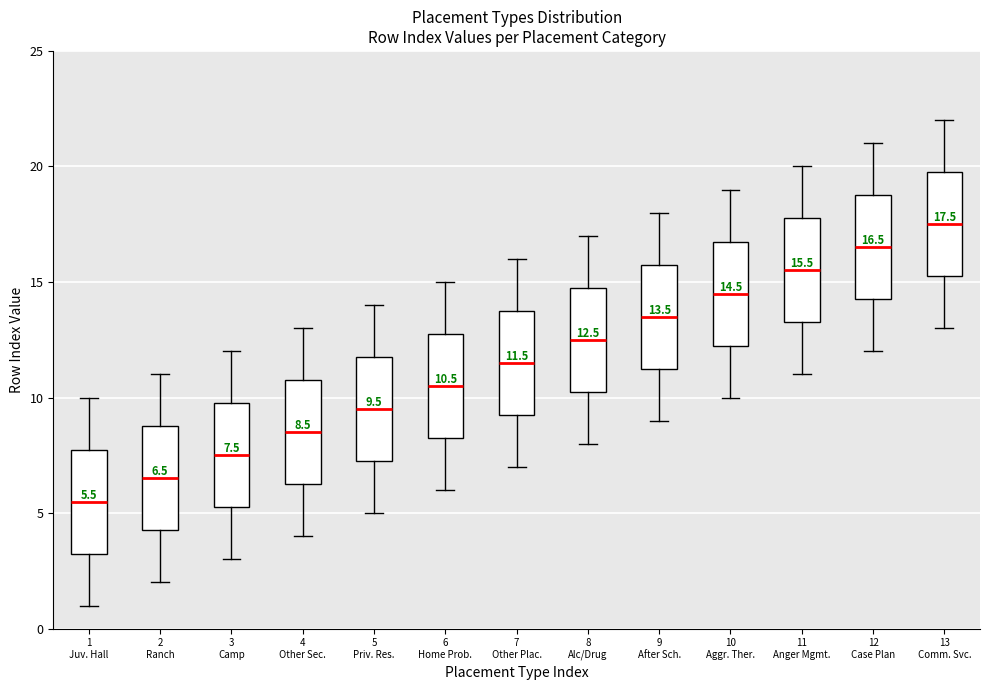

Which box's median line is the lowest?

1 Juv. Hall